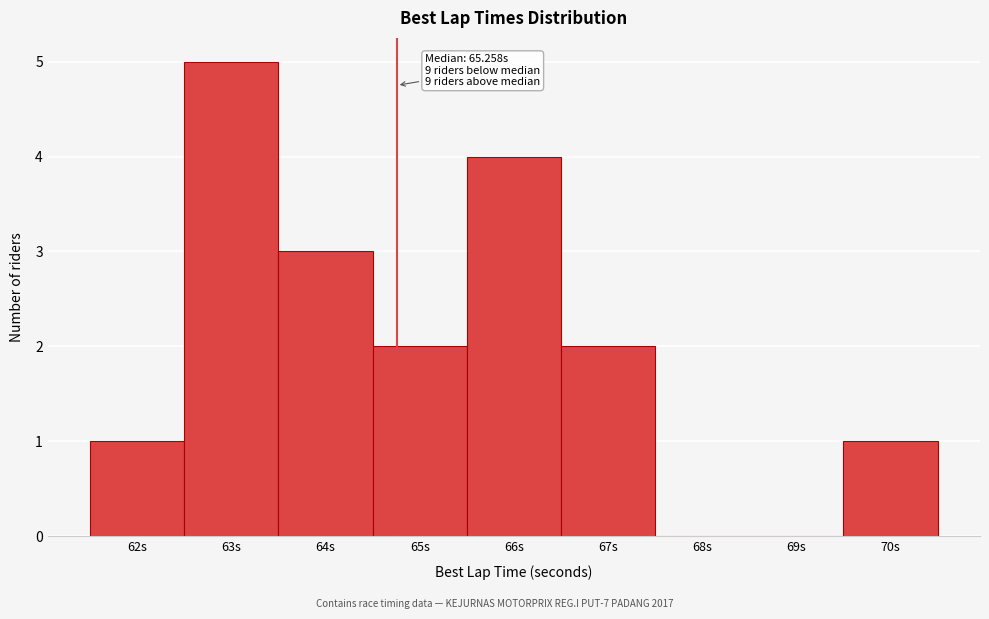

Reading left to right, list all the values displayed in this chart.

62s=1	63s=5	64s=3	65s=2	66s=4	67s=2	68s=0	69s=0	70s=1